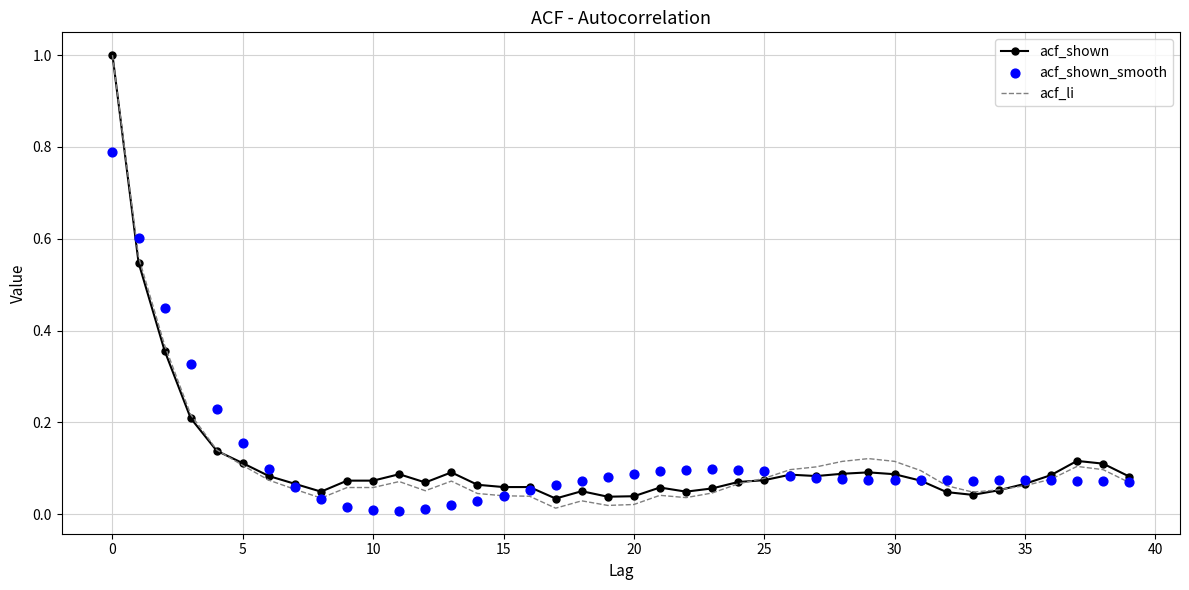

Which series contains the highest Y value?

acf_shown